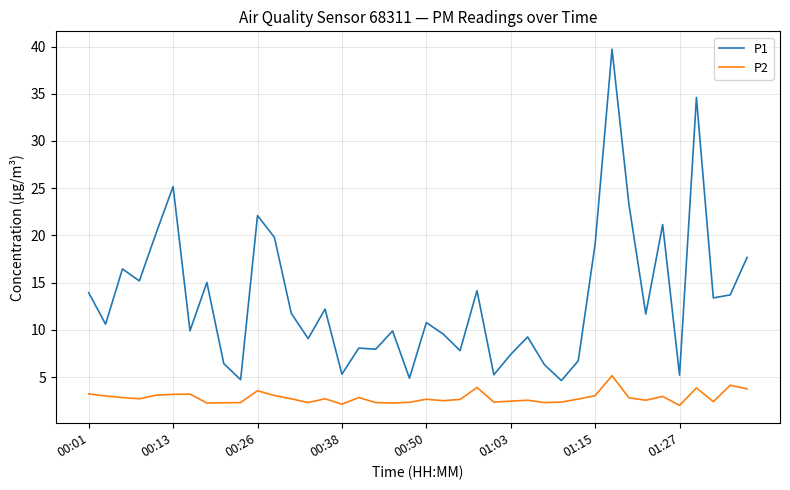

Which series has the widest spread of values?

P1